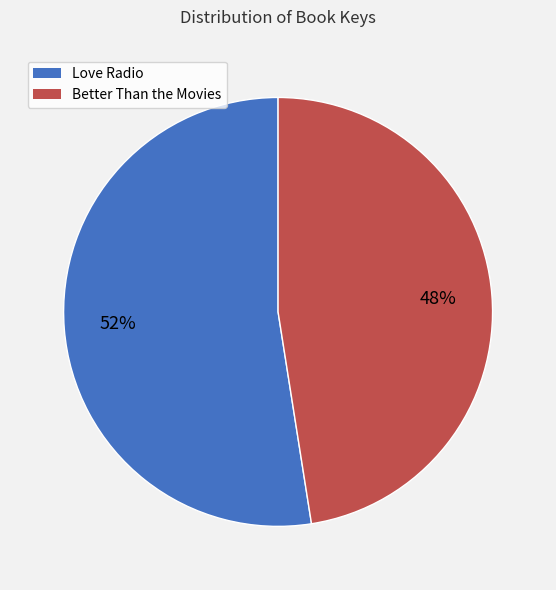

Approximately how many times larger is the value at Love Radio compared to Better Than the Movies?

1.1